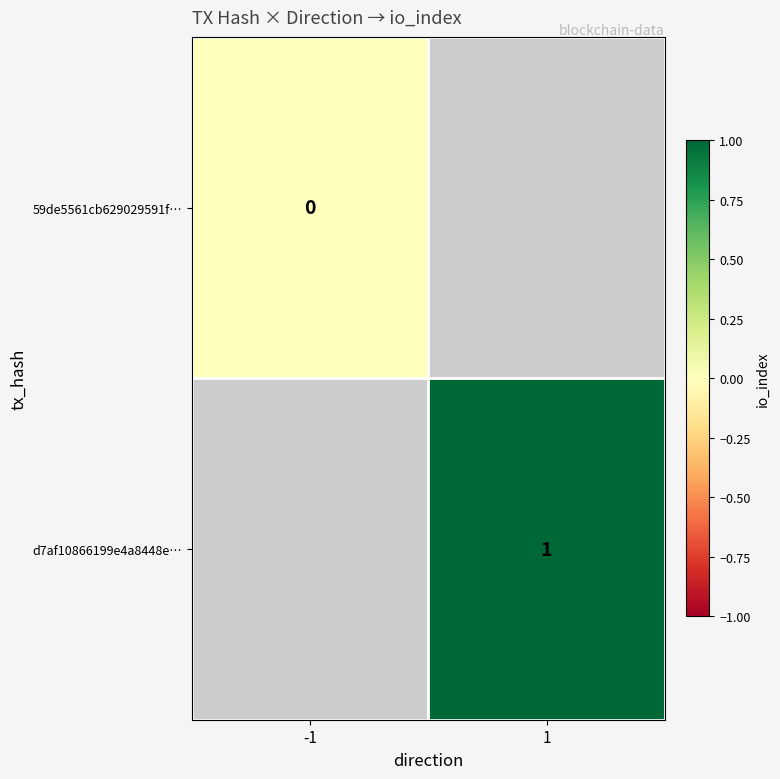

Which category has the lowest value across all series?

-1